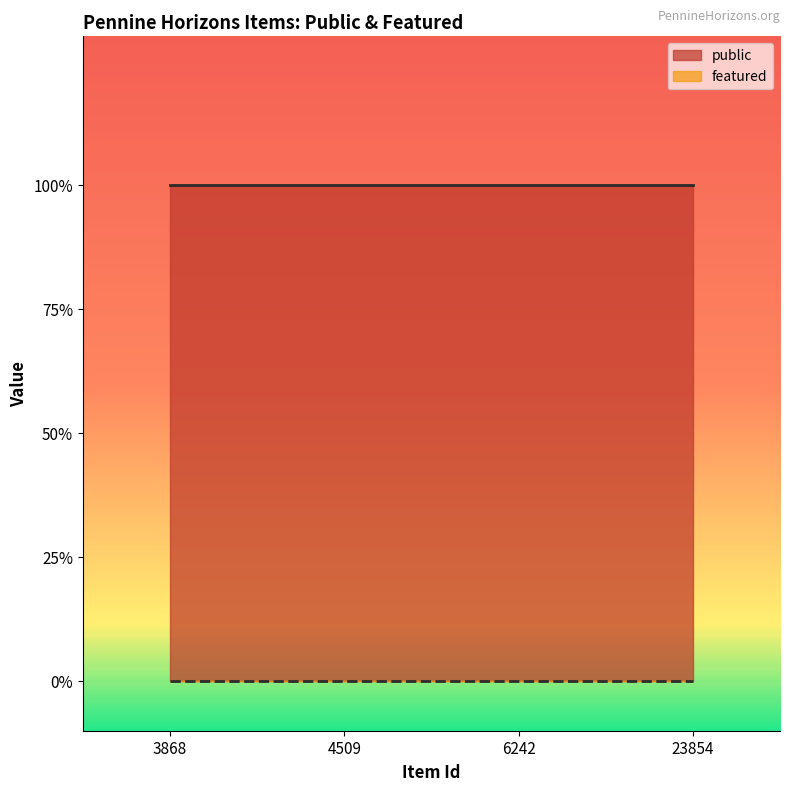

What is the highest value of the public series?

1